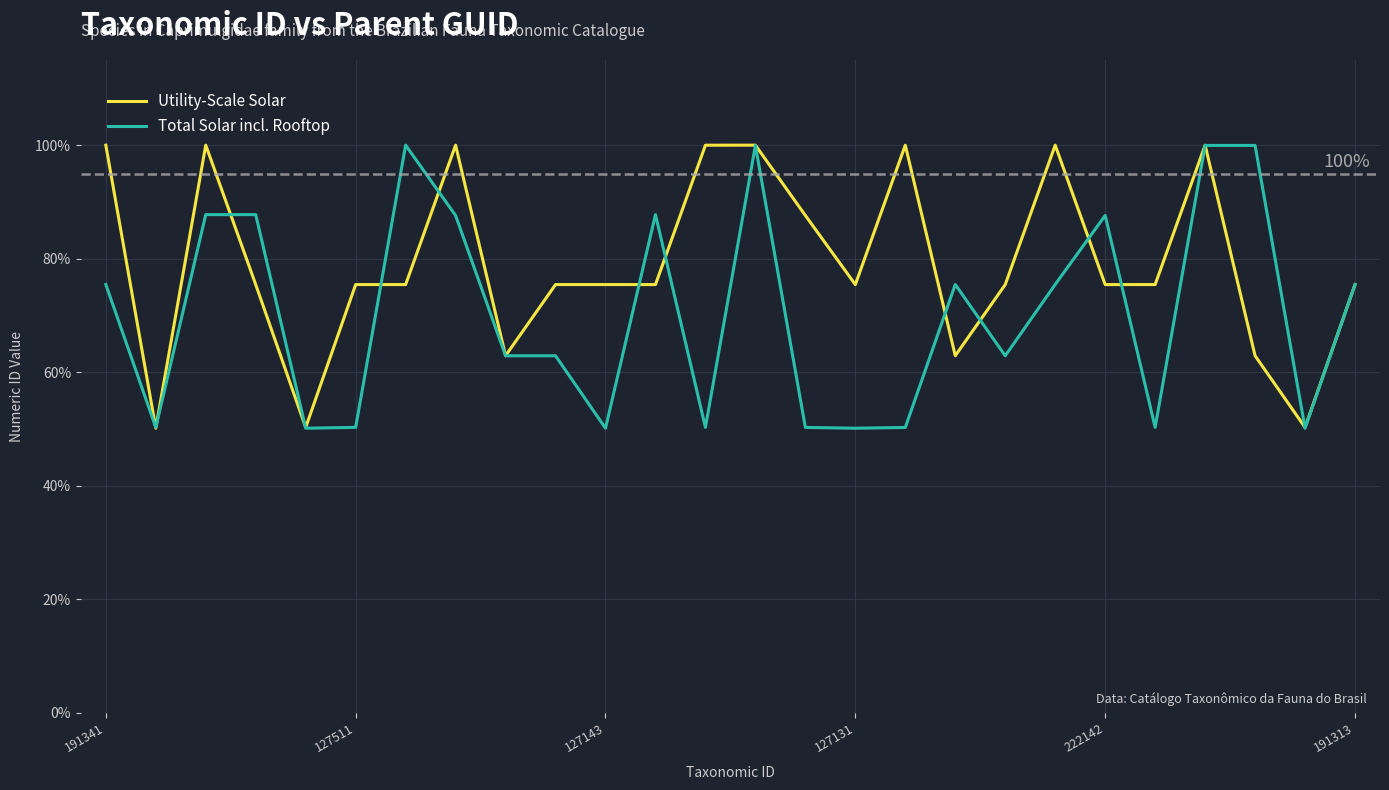

What is the lowest value of the Utility-Scale Solar series?

50.1